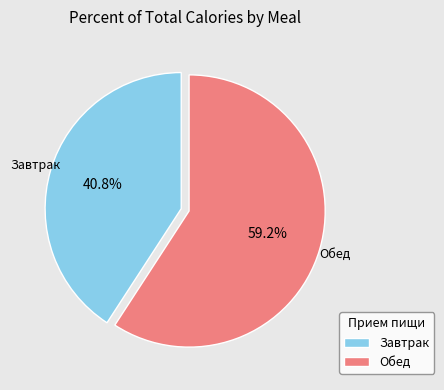

To the nearest percent, what is the combined percentage of Завтрак and Обед?

100%